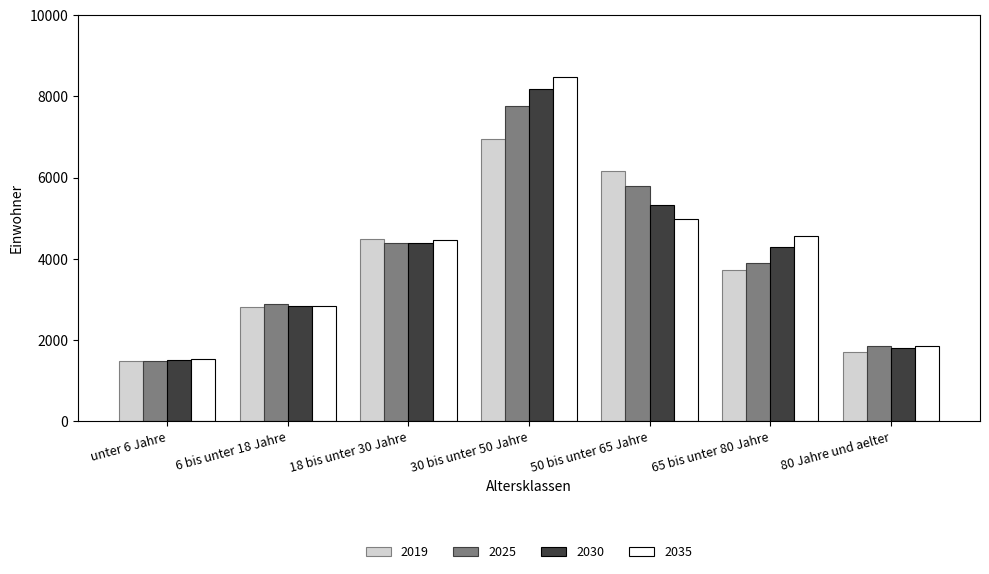

Does the chart contain any negative values?

No